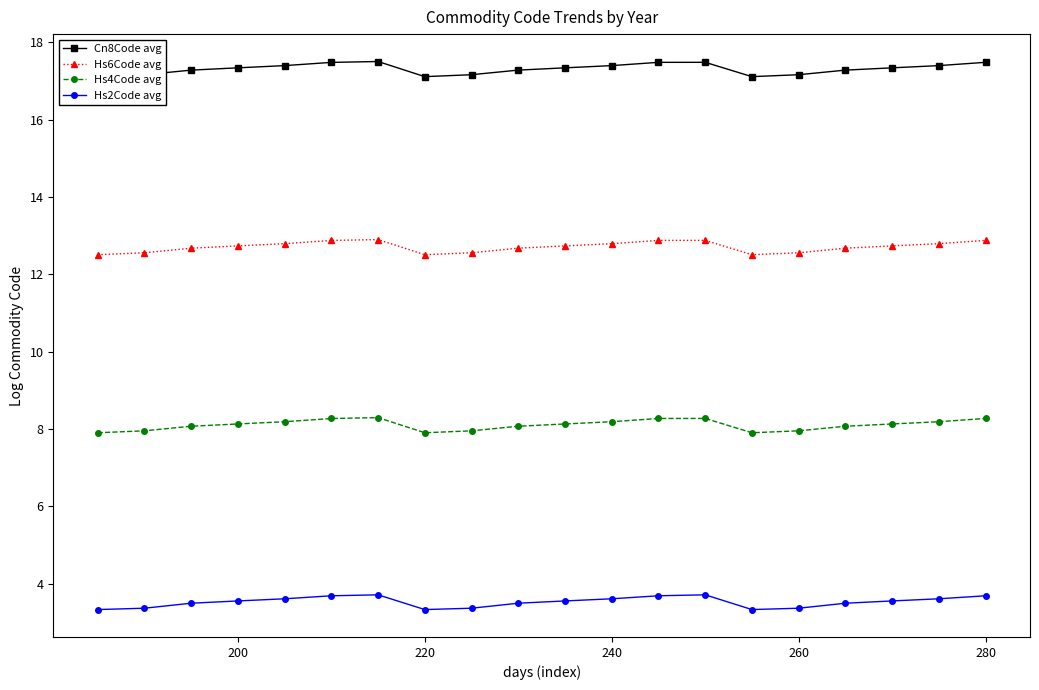

List the series in order of their overall mean, highest first.

Cn8Code avg, Hs6Code avg, Hs4Code avg, Hs2Code avg